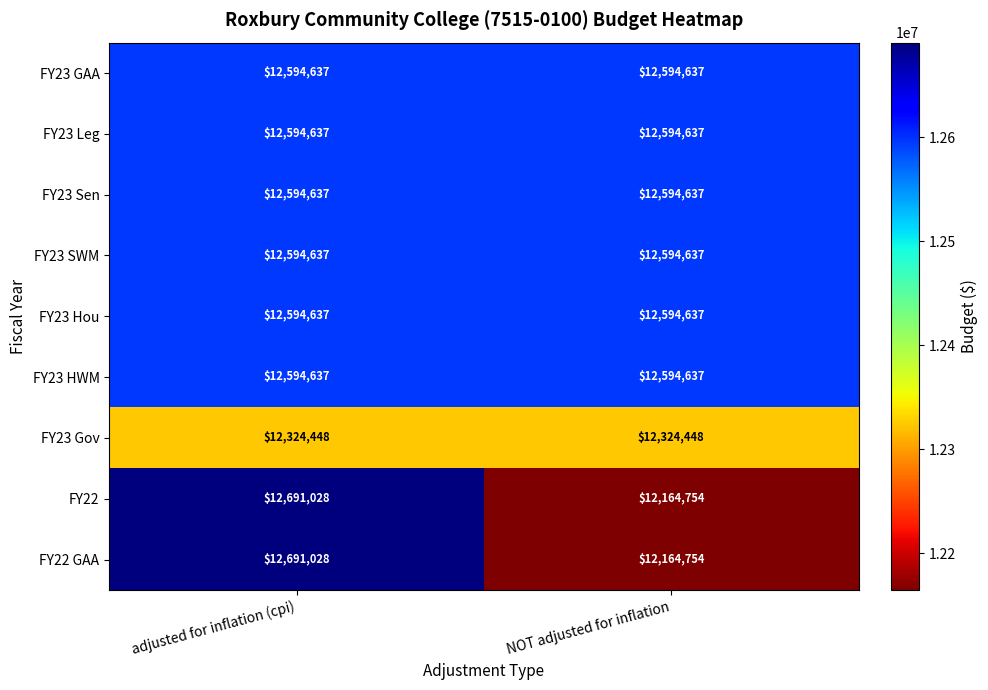

What is the spread (max minus min) of values at adjusted for inflation (cpi)?

366580